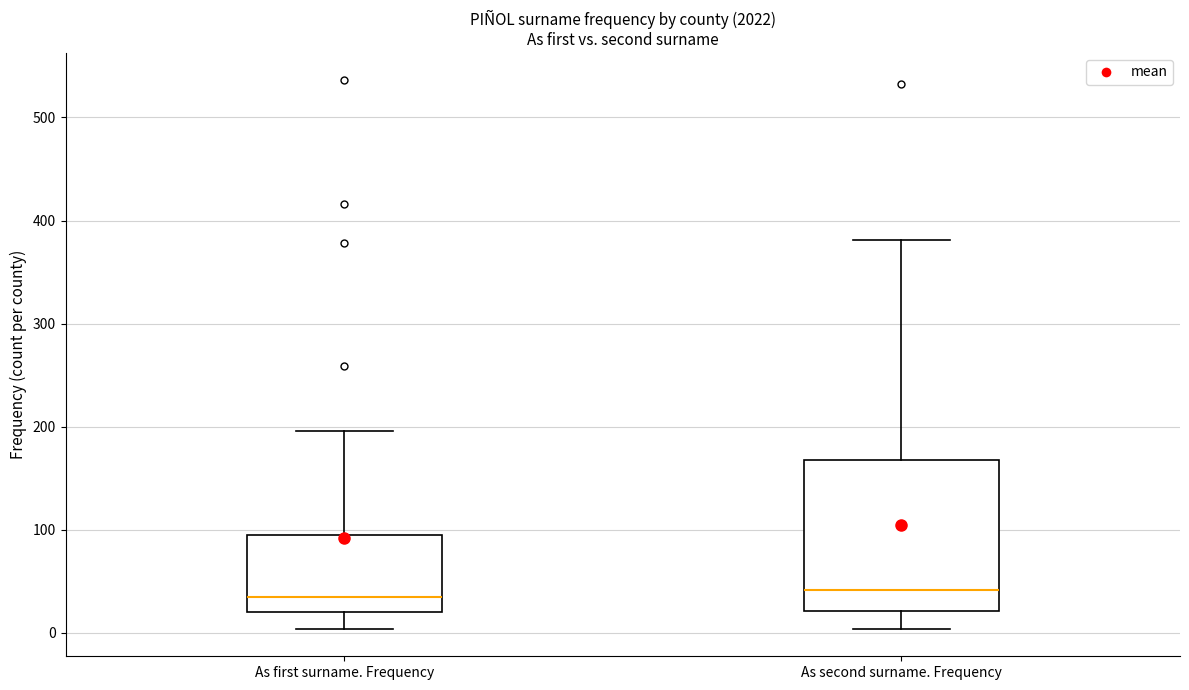

Where does the lower whisker of the box for As first surname. Frequency end on the y-axis? The values are not printed on the chart, so give them approximately, as read against the axis.

0